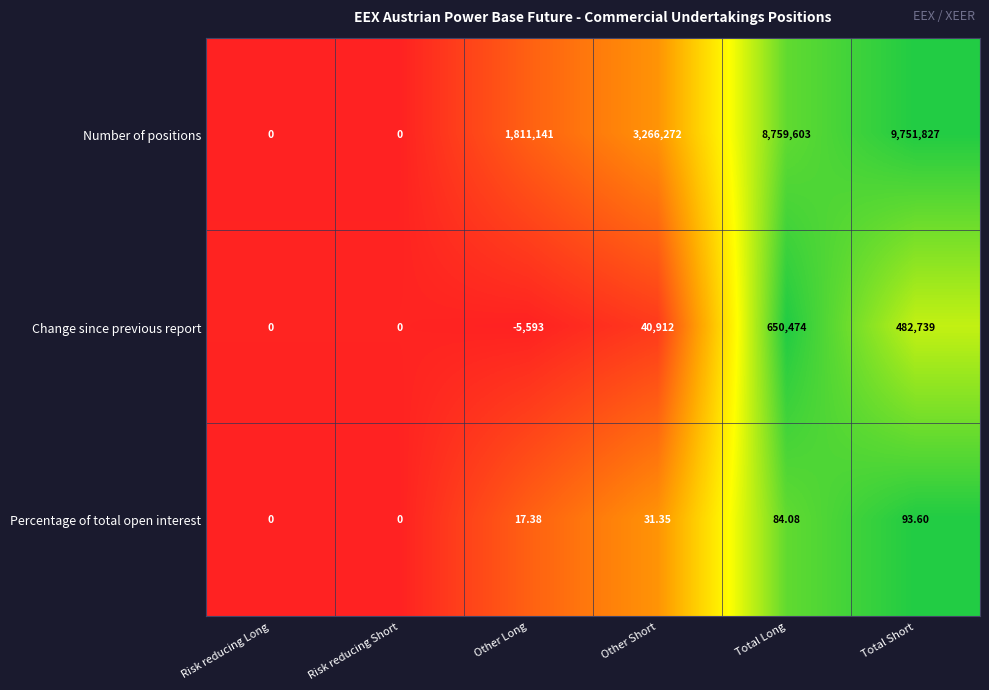

Where is Change since previous report nearest to the value 322440?

Total Short